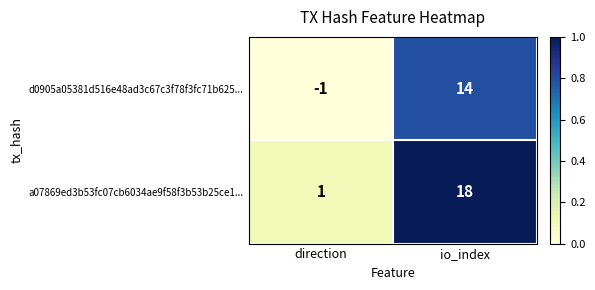

Which series has the largest total across all categories?

a07869ed3b53fc07cb6034ae9f58f3b53b25ce1...